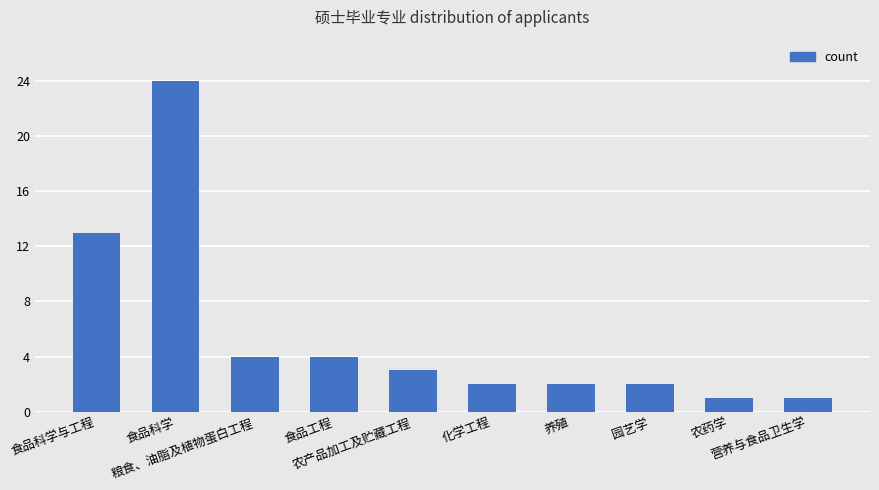

What is the label of the 2nd bar from the left?

食品科学